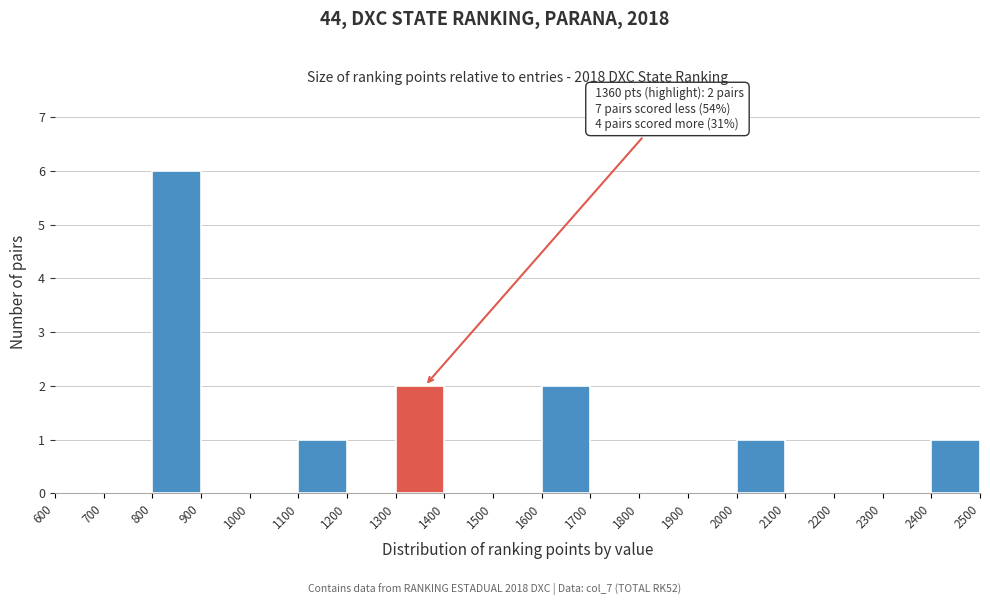

Over which range of the x-axis is the bar tallest?

800 to 900